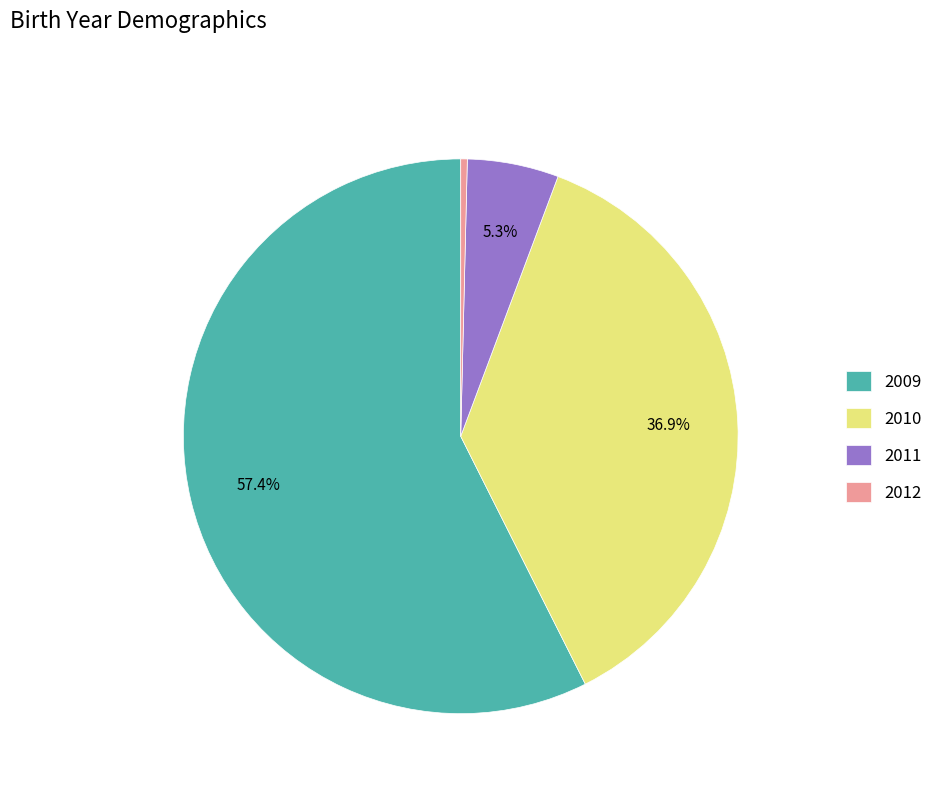

How many segments does this pie chart have?

4